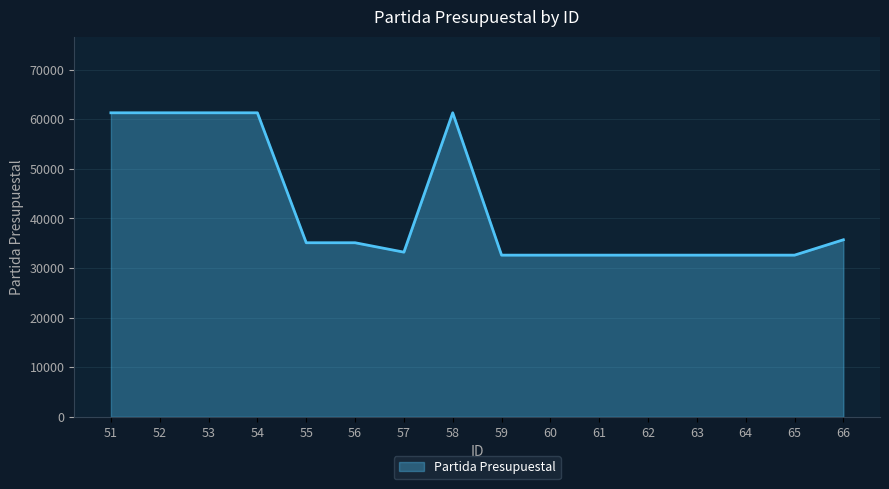

What is the difference between the maximum and minimum values?

28700